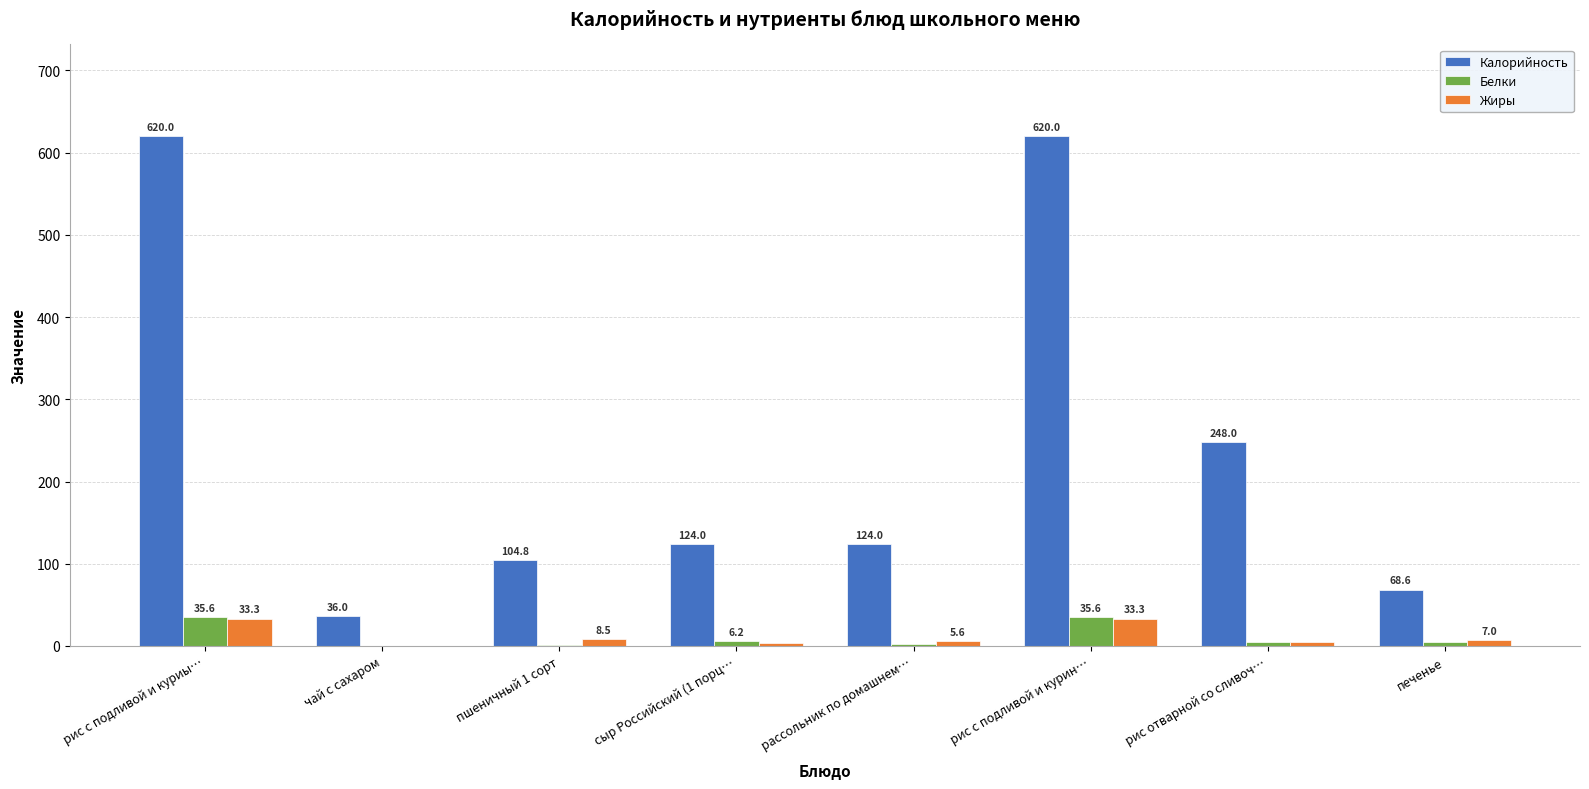

Where is Жиры nearest to the value 16?

пшеничный 1 сорт